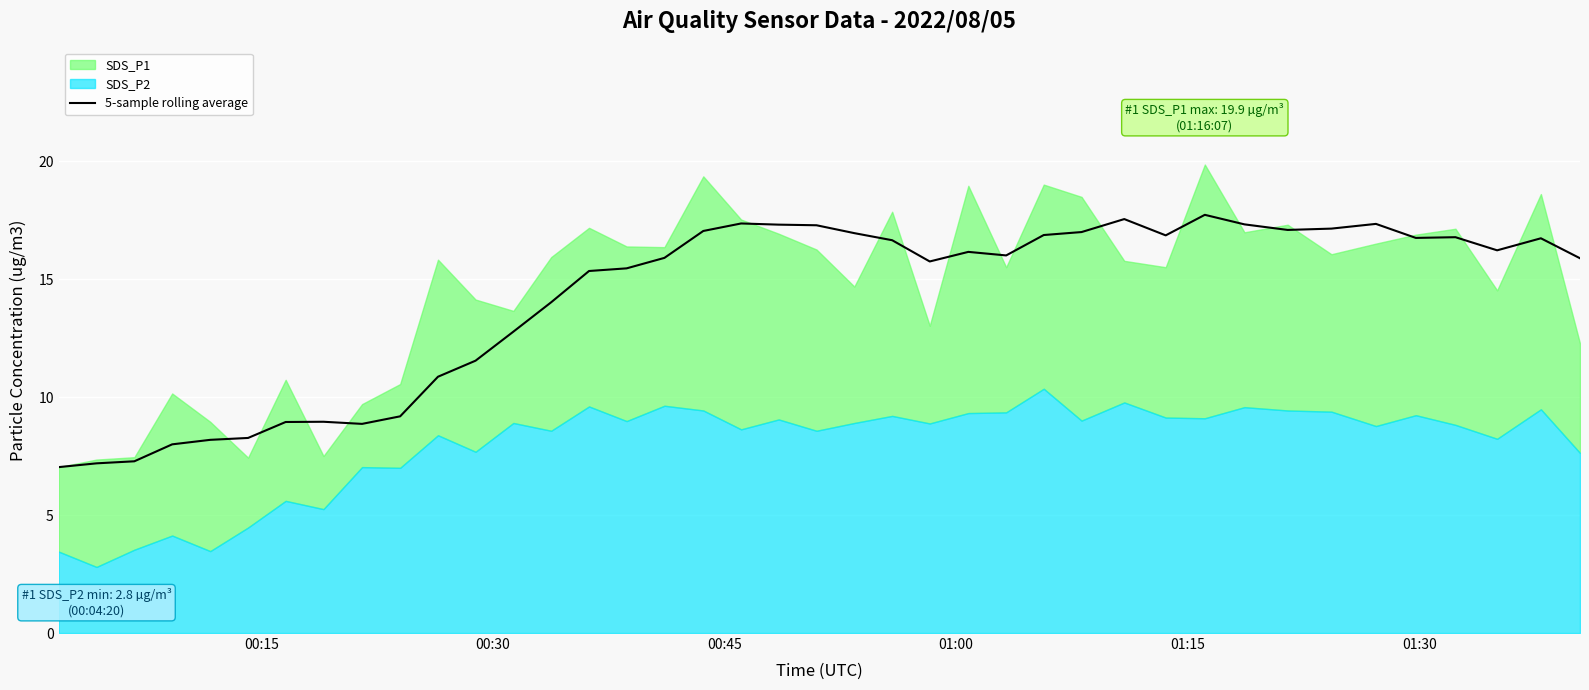

What is the lowest value of the 5-sample rolling average series?

7.0